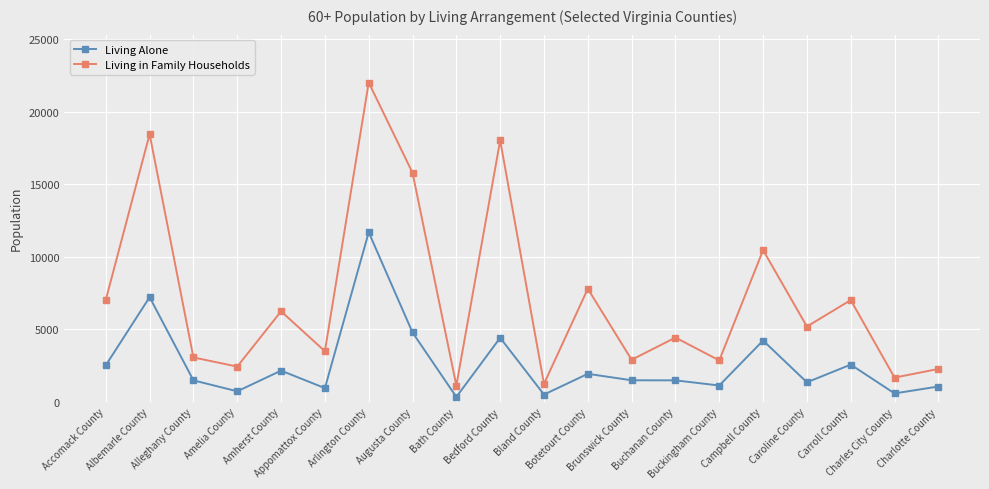

Between Augusta County and Botetourt County, which series saw the biggest shift?

Living in Family Households